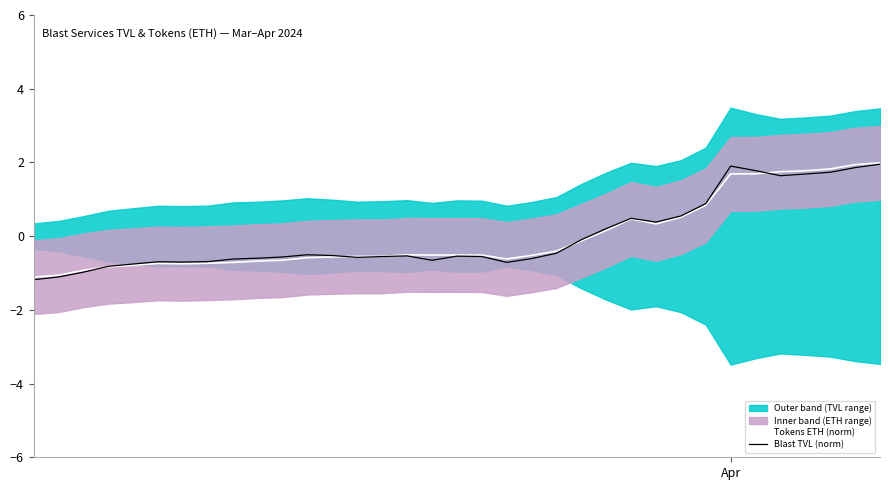

What is the minimum value for Tokens ETH (norm)?

-1.1